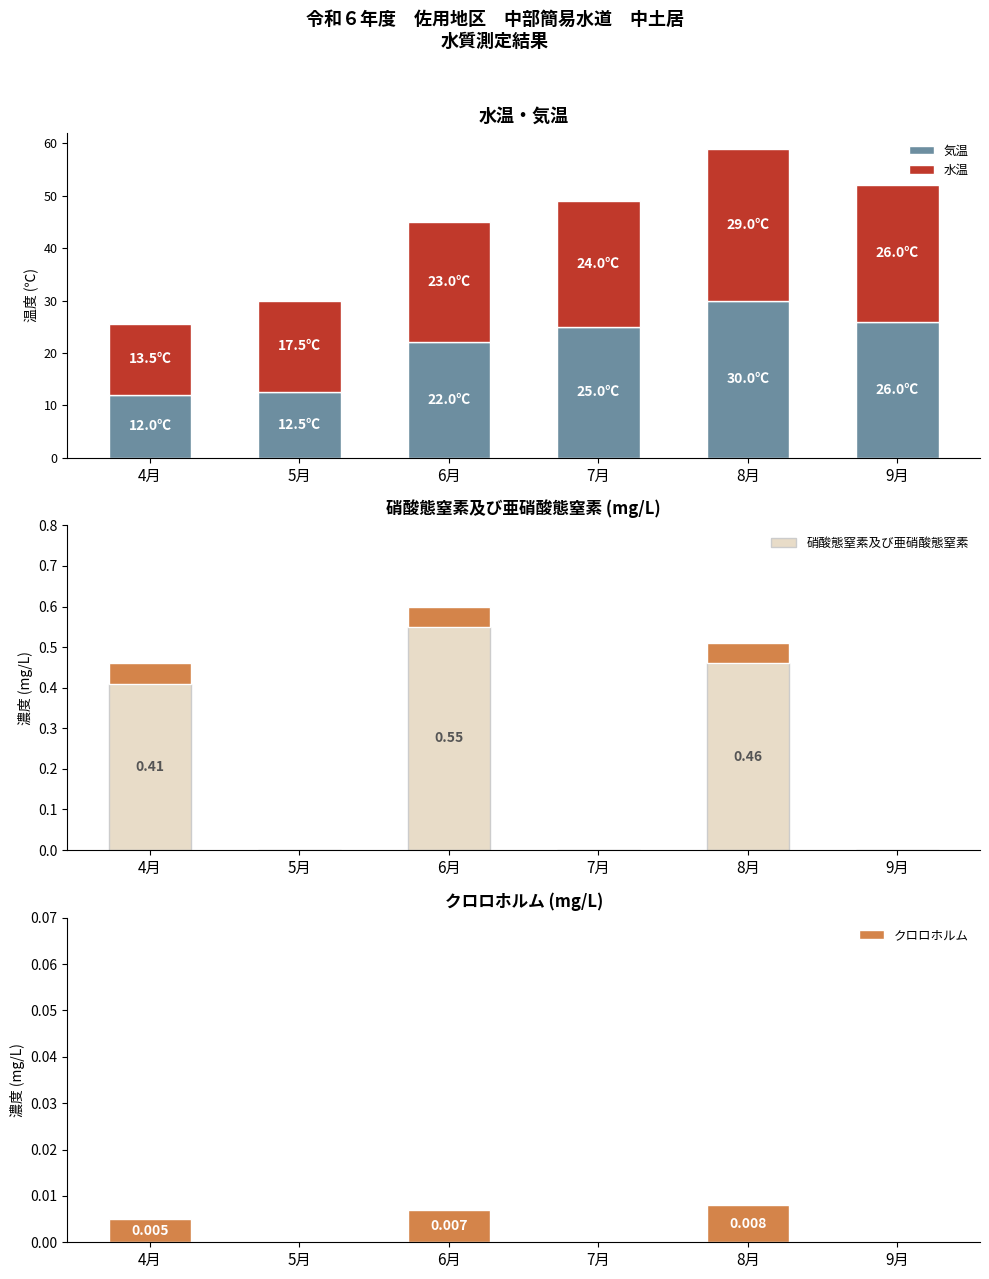

What is the label of the 2nd bar from the right?

8月